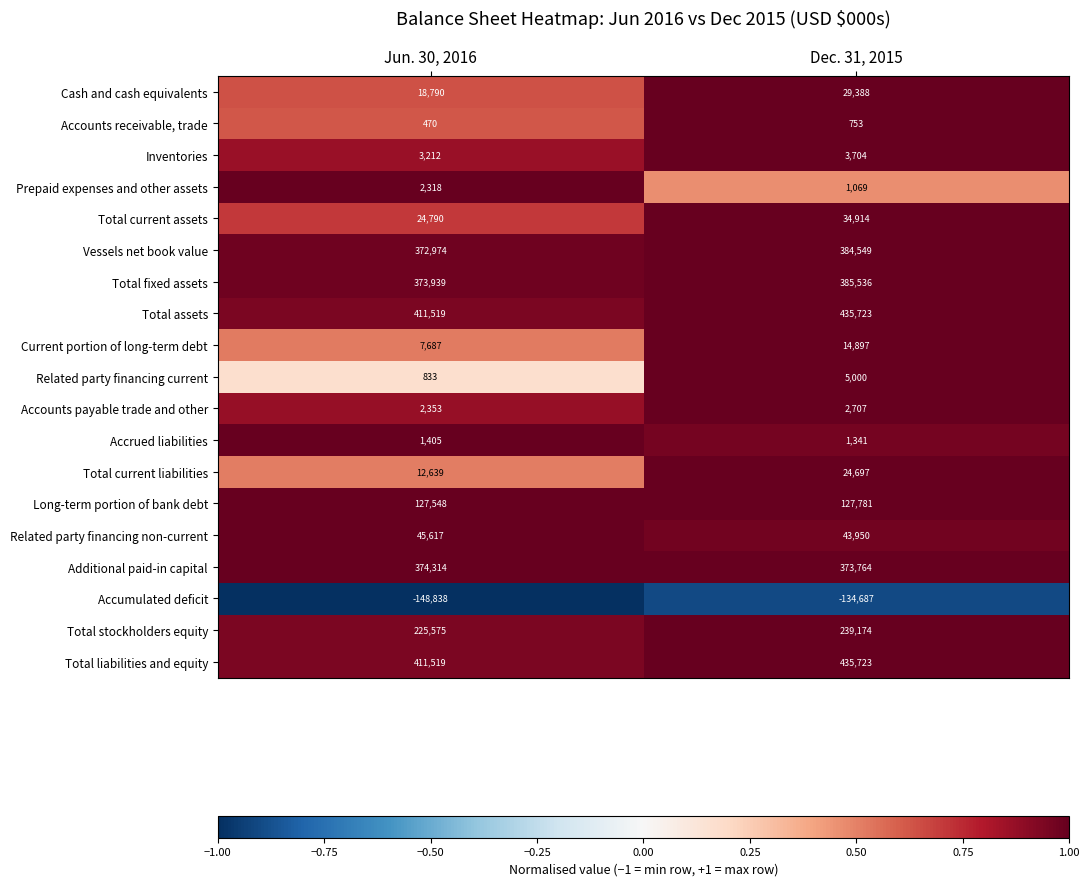

List the labels in order of Vessels net book value value, largest first.

Dec. 31, 2015, Jun. 30, 2016